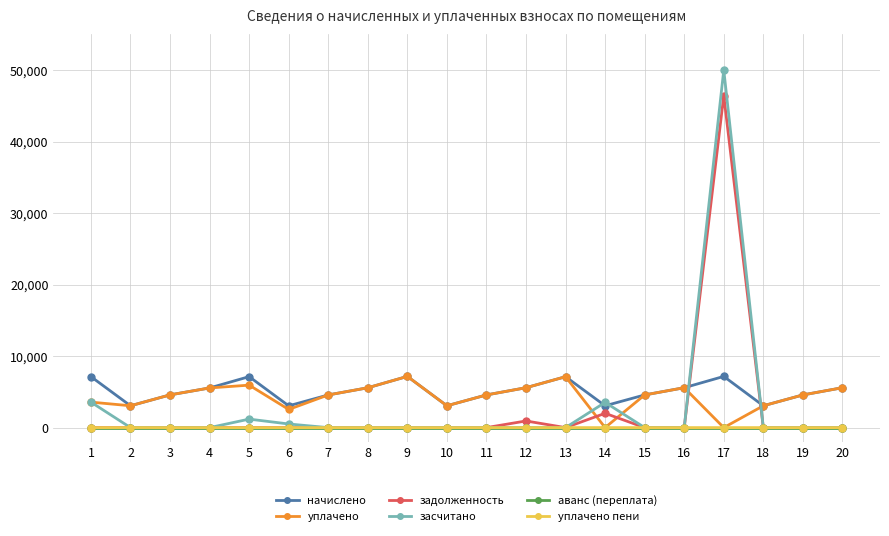

Count the number of categories in the chart.

20